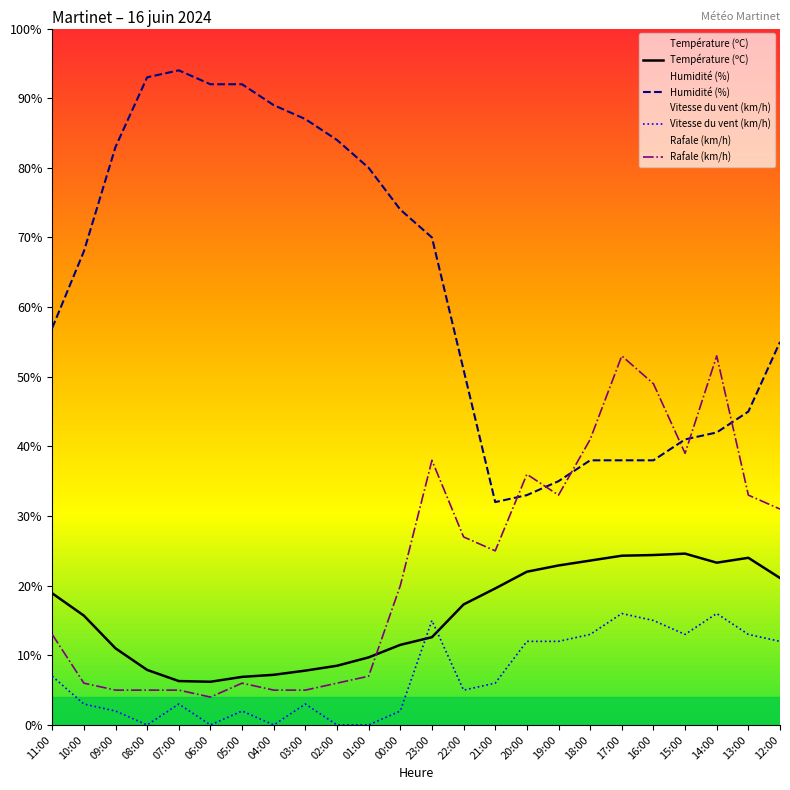

True or false: Température (ºC) and Humidité (%) cross at least once.

False